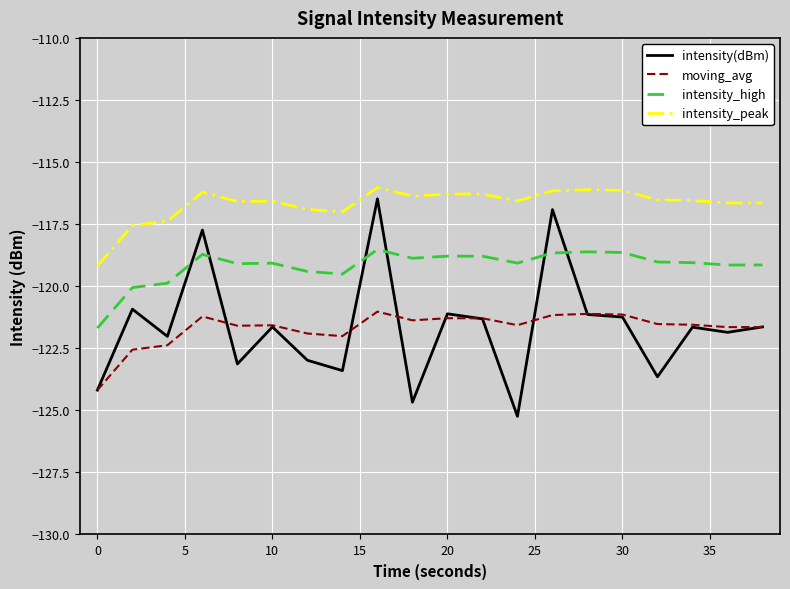

True or false: intensity_high and intensity_peak intersect in this chart.

False